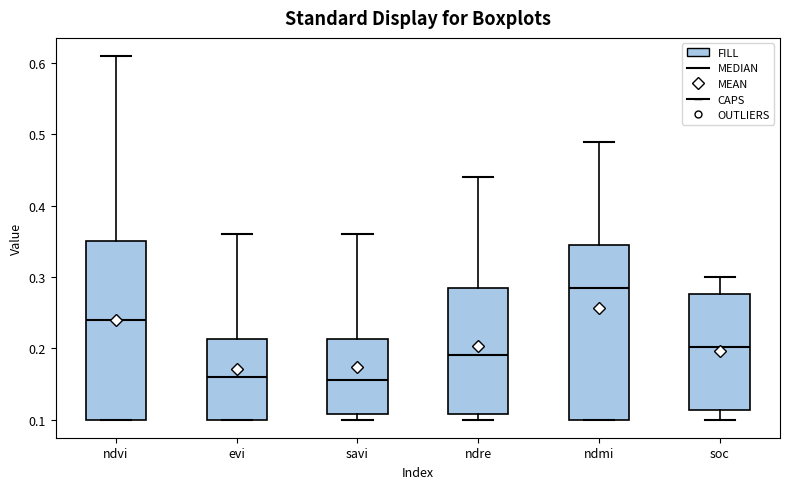

Which box has the highest median line?

ndmi